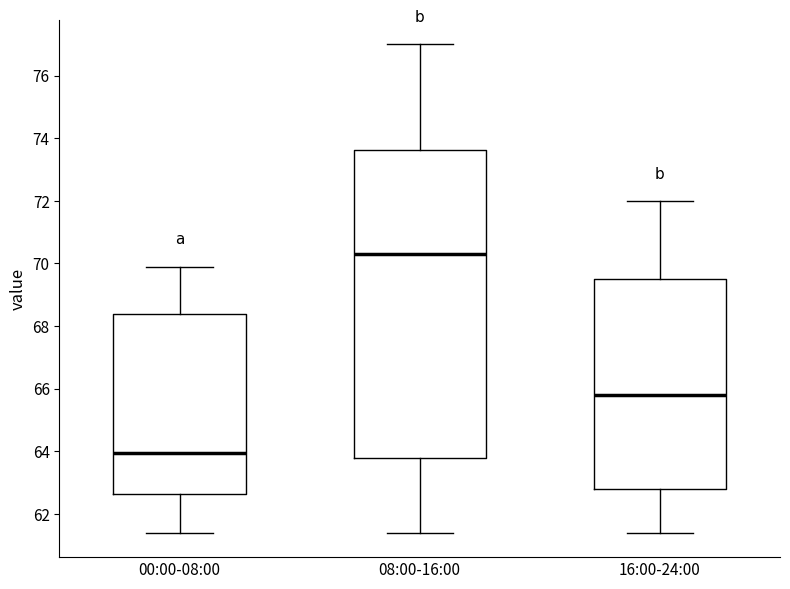

Reading left to right, read every box against the y-axis: the position of its median line, the range the box covers, and the ends of its whiskers. The values are not printed on the chart, so give them approximately, as read against the axis.

00:00-08:00: median 64.0, box 62.6 to 68.4, whiskers 61.4 to 70.0
08:00-16:00: median 70.4, box 63.8 to 73.6, whiskers 61.4 to 77.0
16:00-24:00: median 65.8, box 62.8 to 69.6, whiskers 61.4 to 72.0